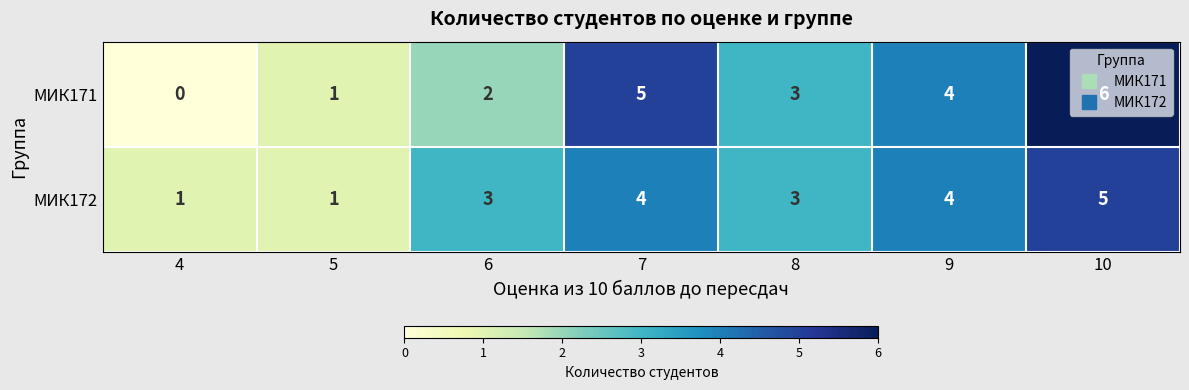

The МИК171 series shows 3 at 4. True or false?

False